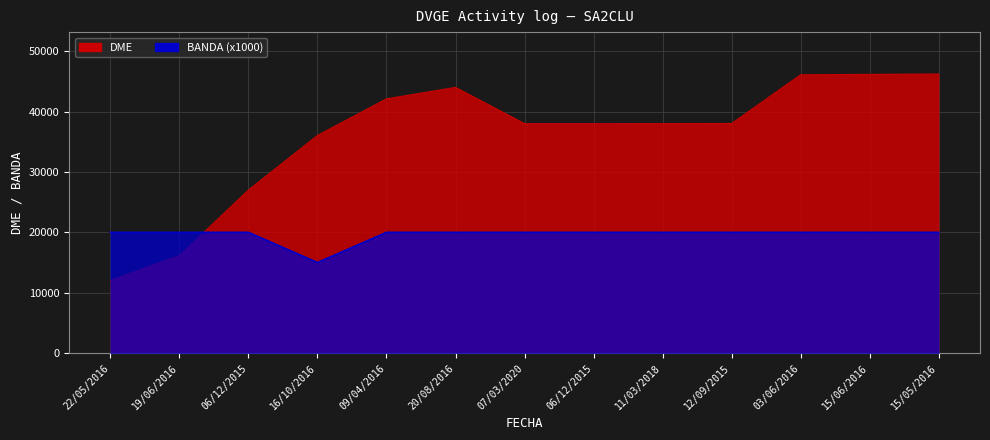

What is the difference between the DME values at 15/05/2016 and 06/12/2015?

8232